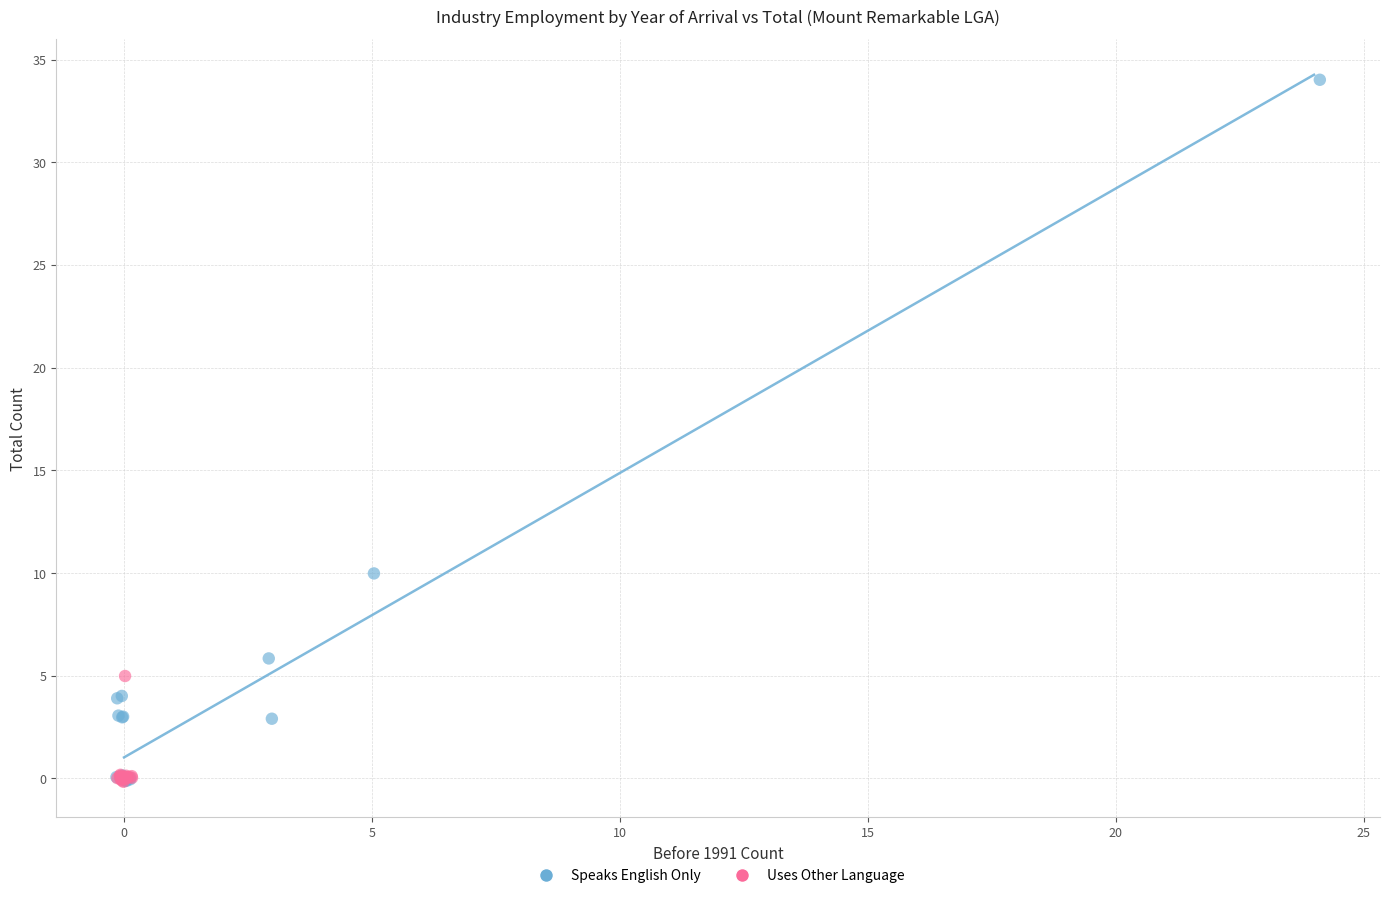

Which series contains the highest Y value?

Speaks English Only